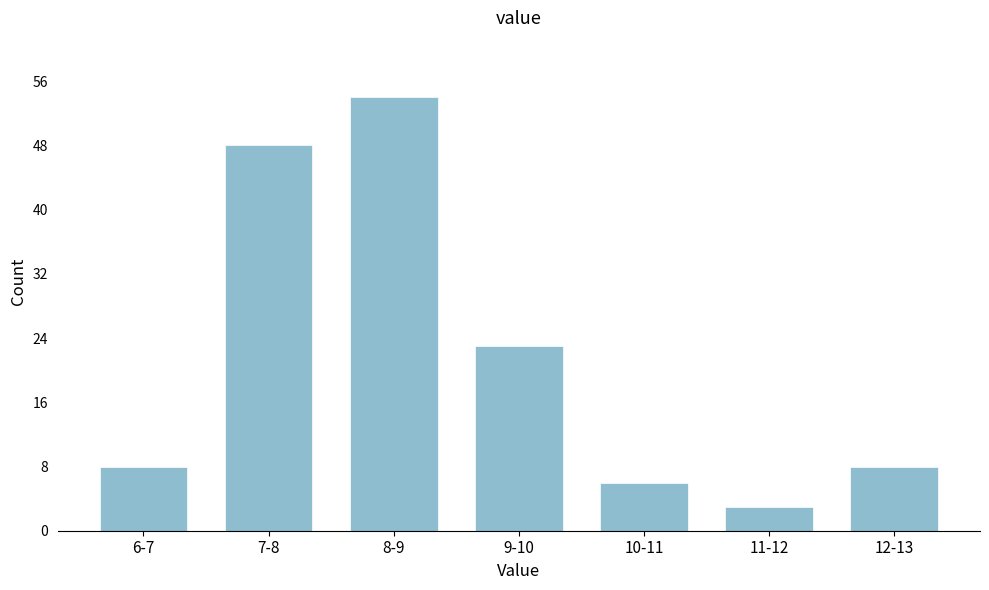

Reading right to left, extract all data points from this chart.

12-13=8	11-12=3	10-11=6	9-10=23	8-9=54	7-8=48	6-7=8